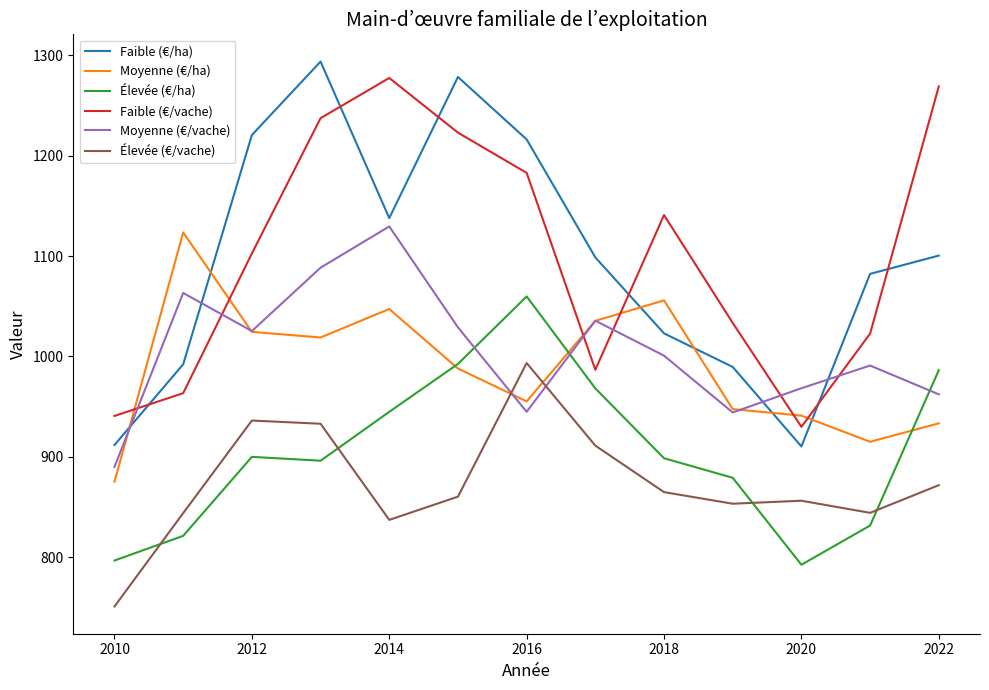

True or false: Faible (€/ha) and Élevée (€/vache) intersect in this chart.

False